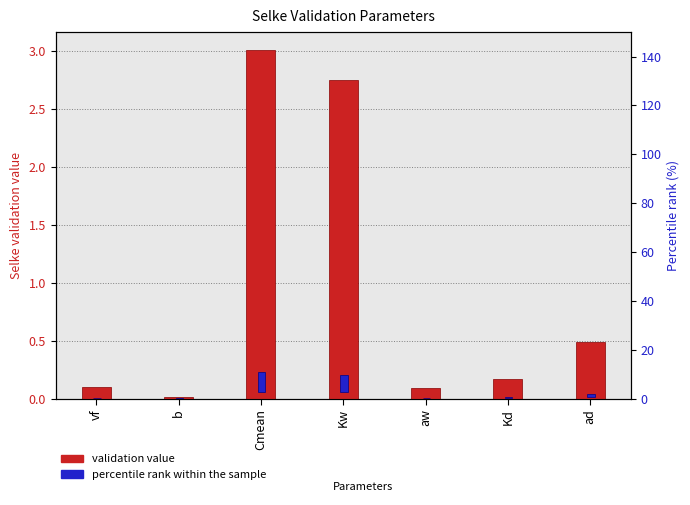

At which label does validation value reach its peak?

Cmean